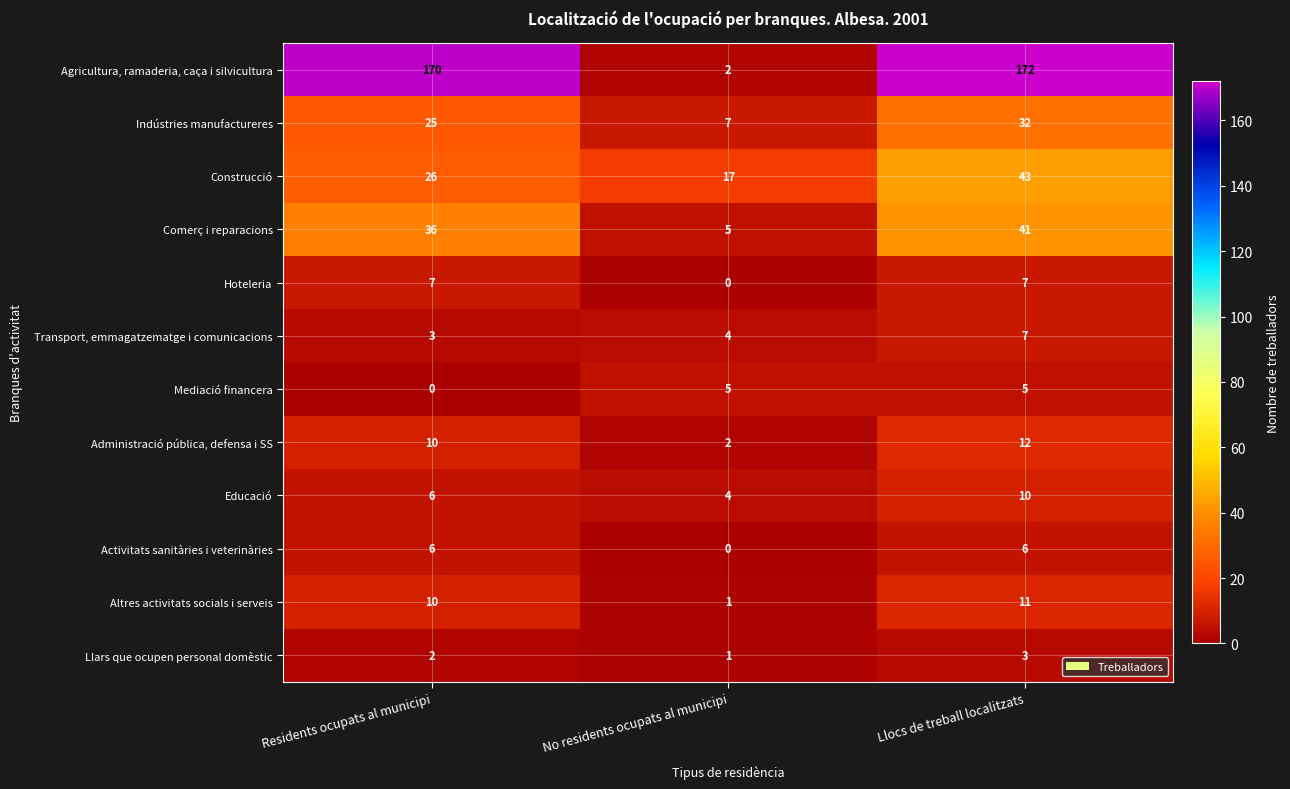

Which series changed the most between Residents ocupats al municipi and Llocs de treball localitzats?

Construcció